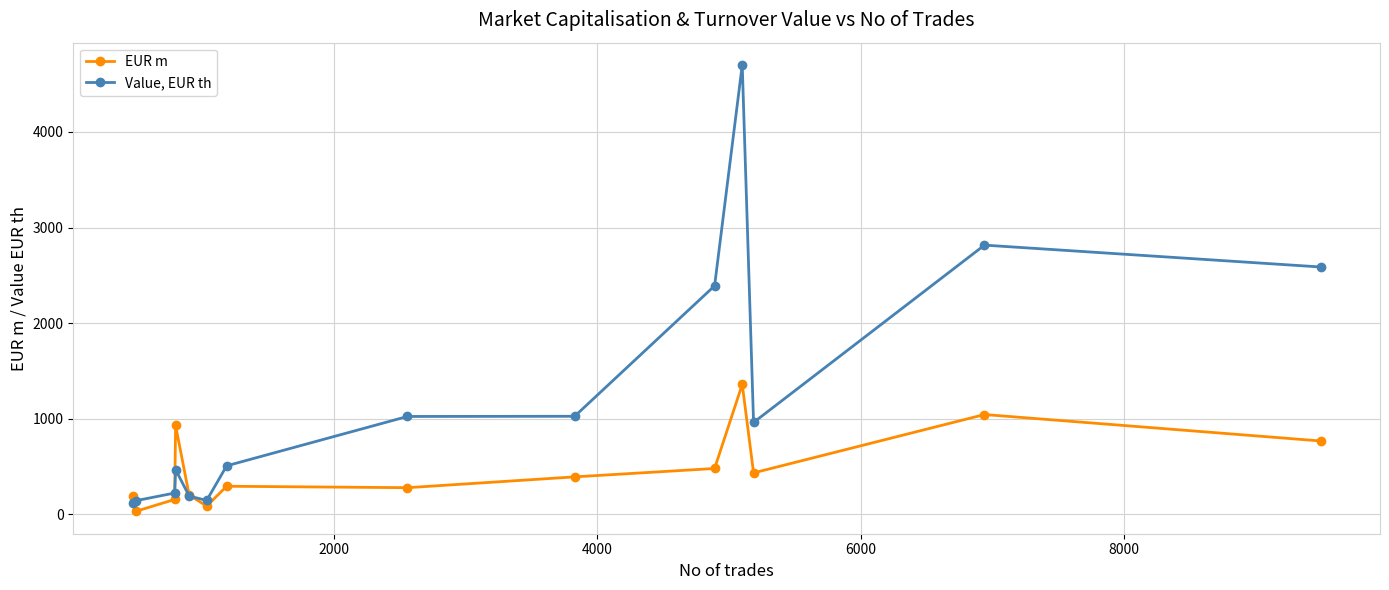

What is the lowest value of the Value, EUR th series?

117.0